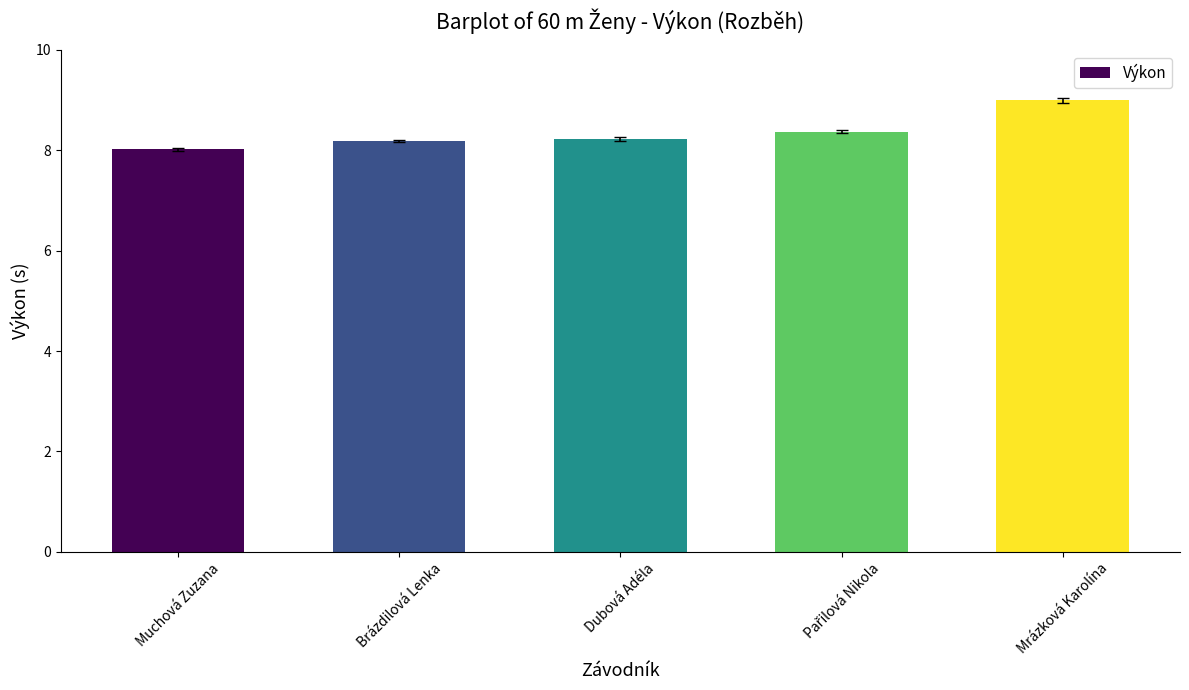

Is it true that the value at Mrázková Karolína is 14.5?

False